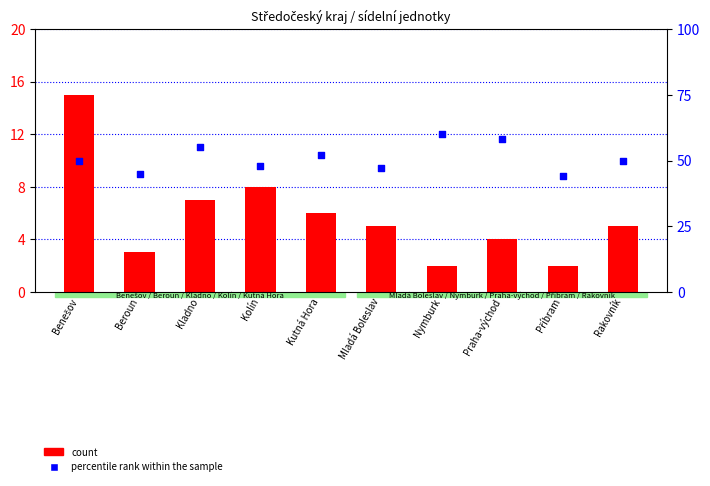

Is the value of percentile rank within the sample at Kolín greater than the value of count at Kladno?

Yes